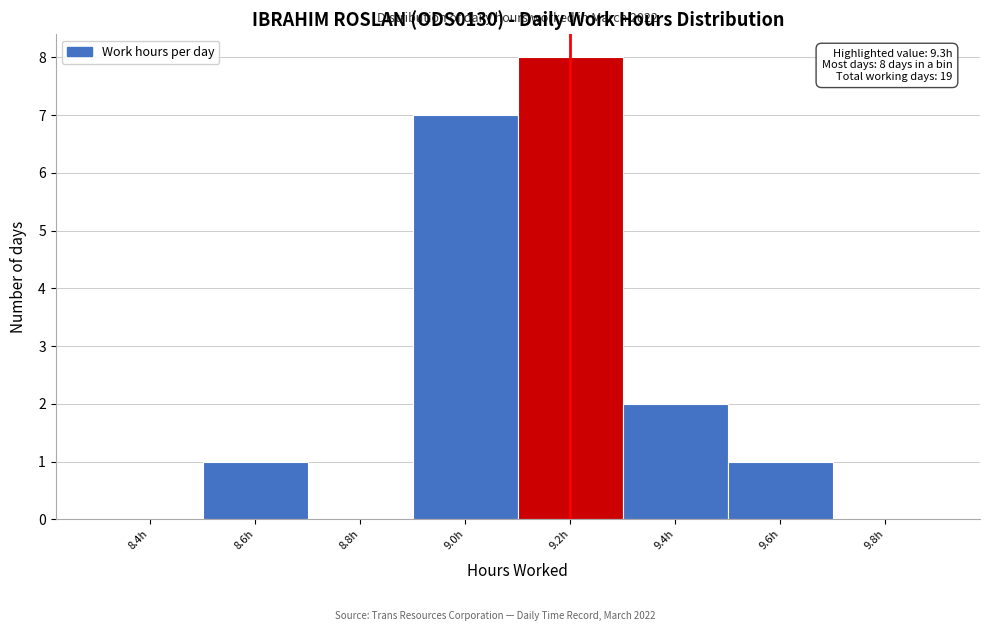

Reading left to right, extract all data points from this chart.

8.4h=0	8.6h=1	8.8h=0	9.0h=7	9.2h=8	9.4h=2	9.6h=1	9.8h=0